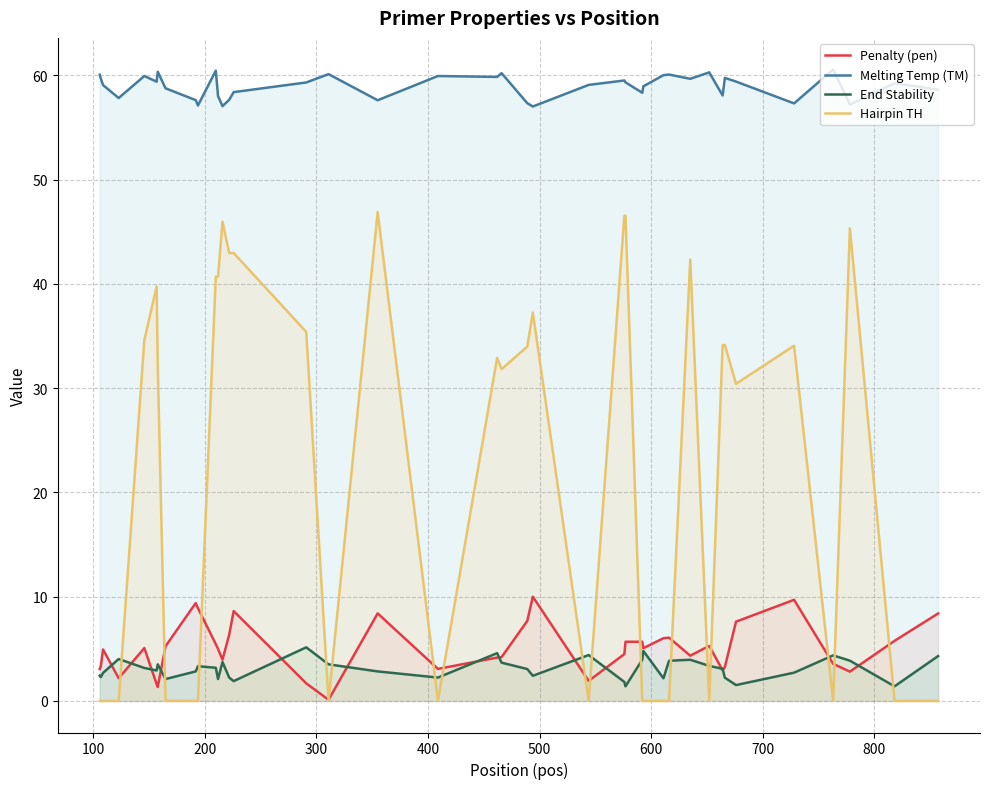

True or false: Penalty (pen) has more than 1 points higher than both neighbors.

True